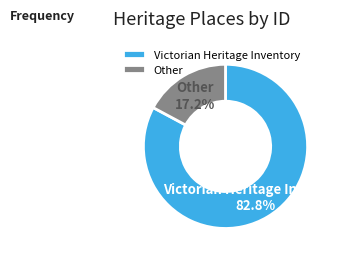

Approximately how many times larger is the value at Victorian Heritage Inventory compared to Other?

4.8